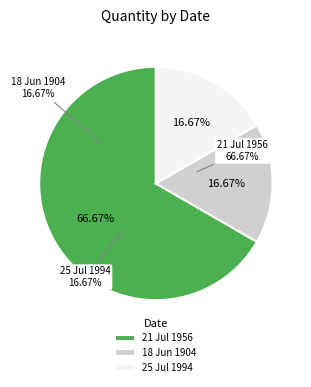

Which has a higher value, 18 Jun 1904 or 21 Jul 1956?

21 Jul 1956